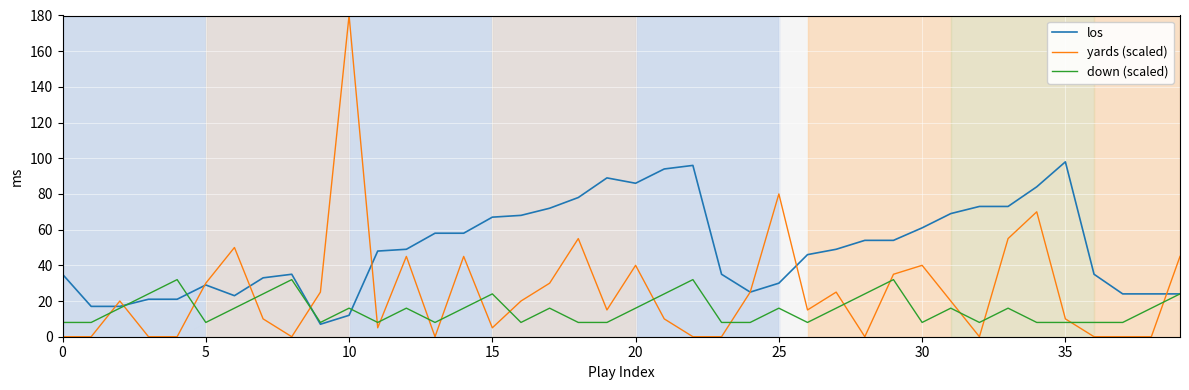

What is the maximum value shown in the chart?

180